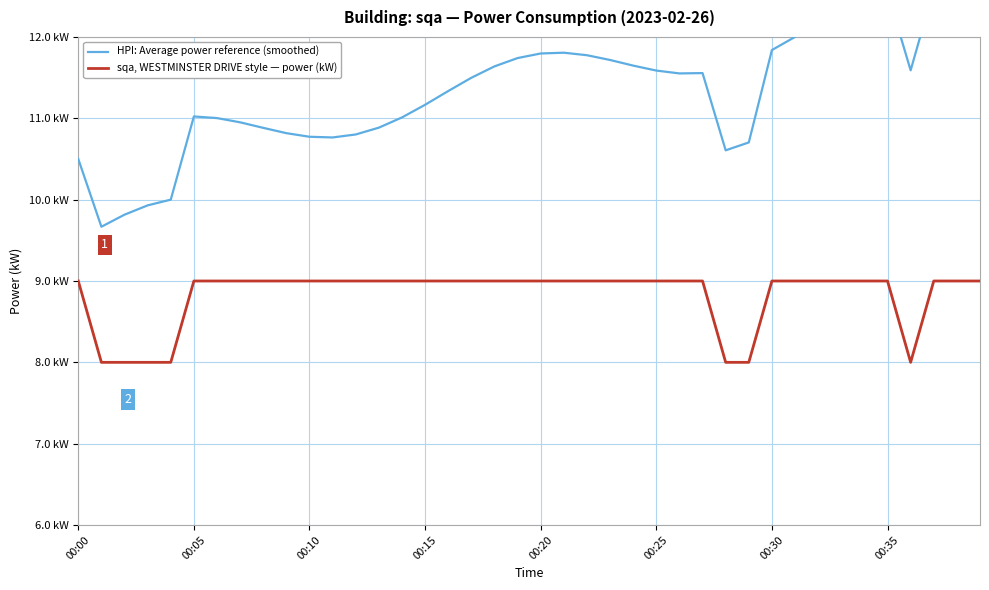

Which has a higher value, 18 or 24?

24